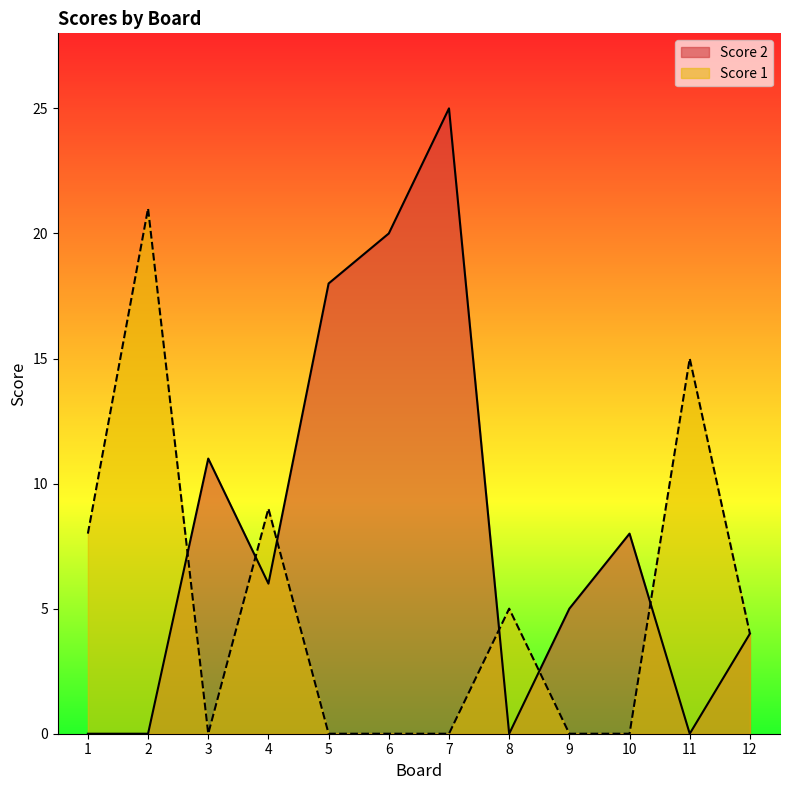

At 10, list the series in order from largest to smallest.

Score 2, Score 1